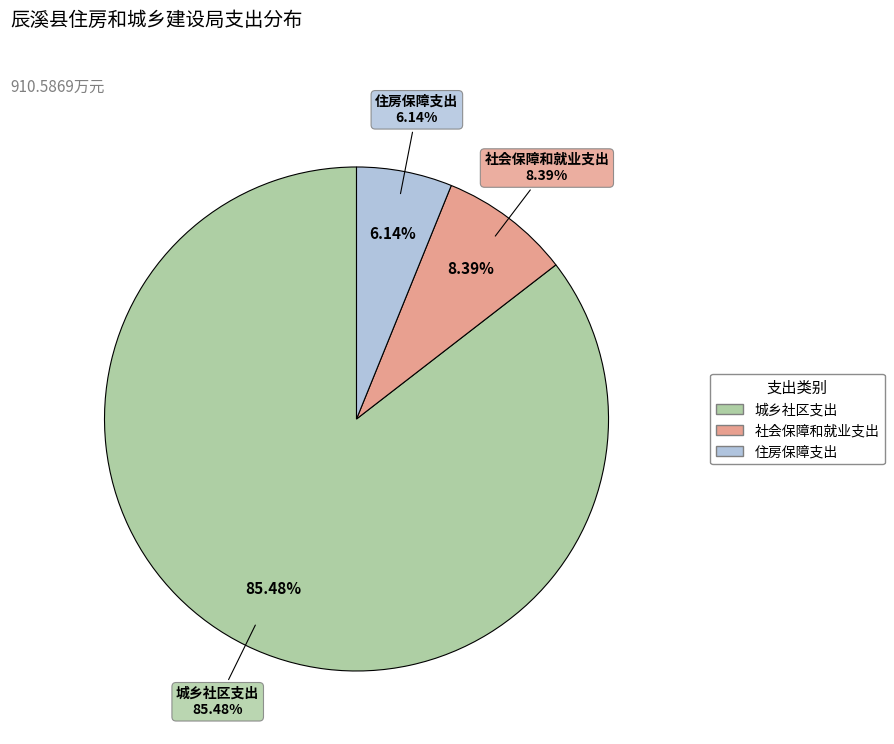

To the nearest percent, what is the difference between the largest and smallest slice percentages?

79%